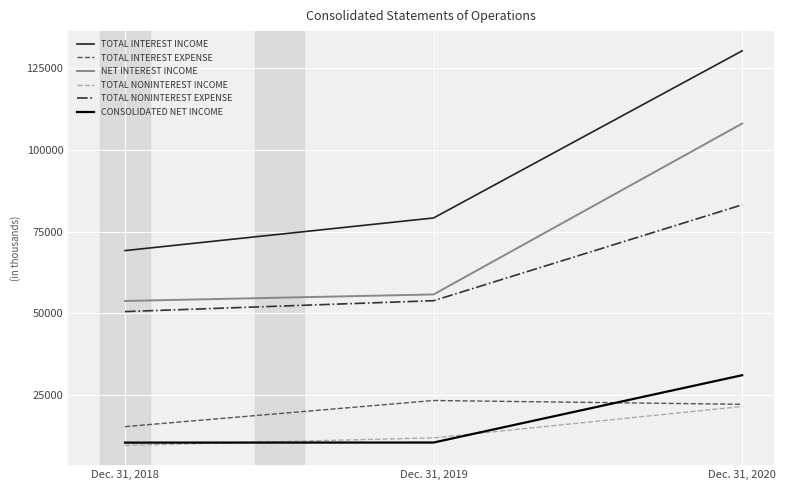

Which category has the highest value in the NET INTEREST INCOME series?

Dec. 31, 2020